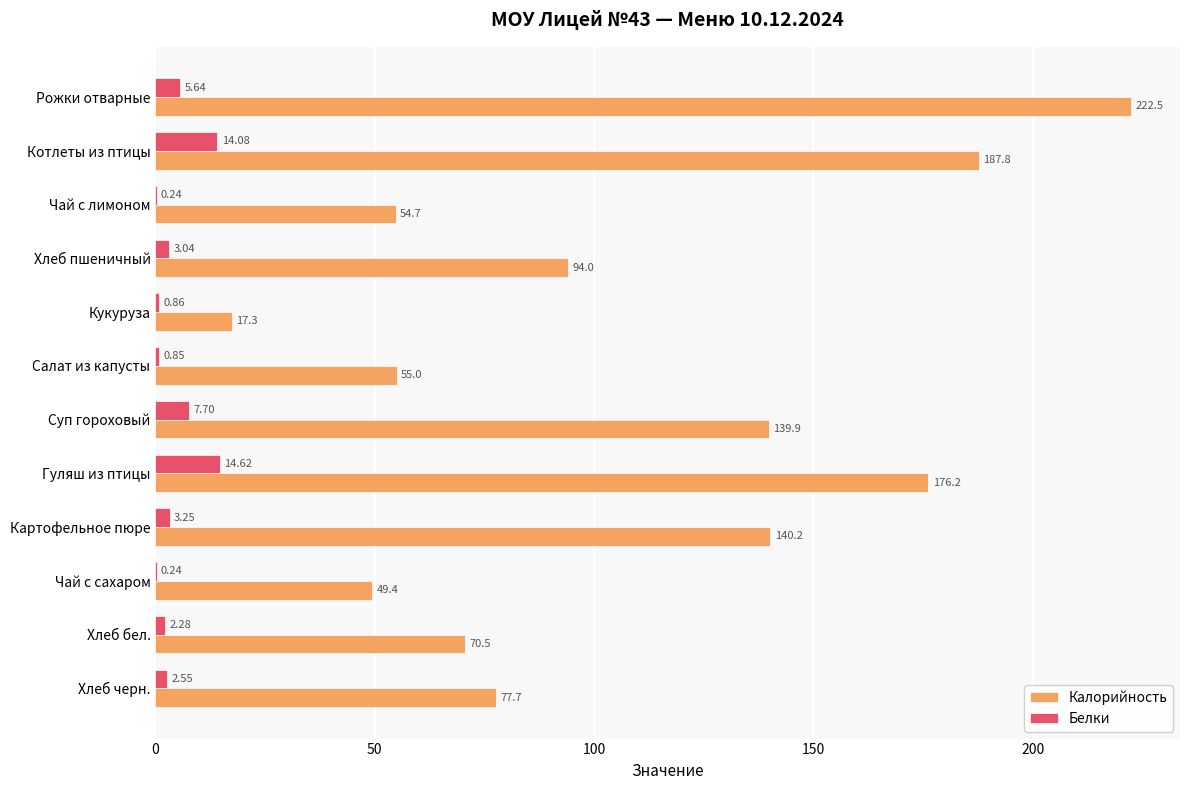

At which category is the sum across all series the highest?

Рожки отварные